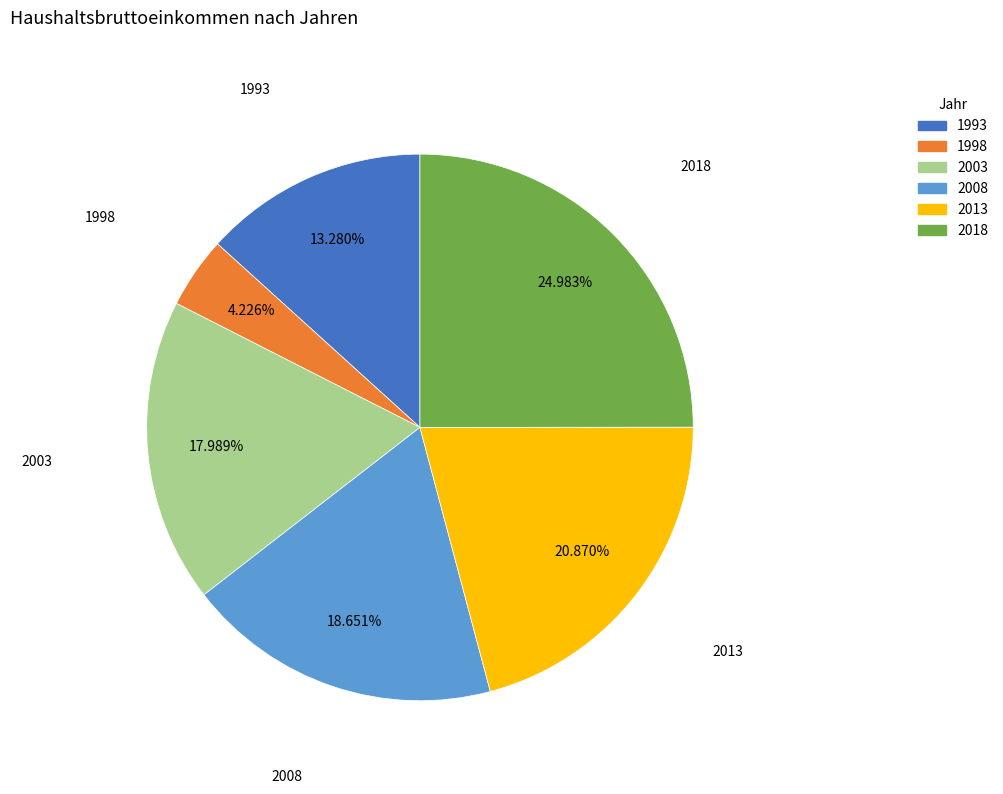

The 2018 slice represents 33% of the pie. True or false?

False